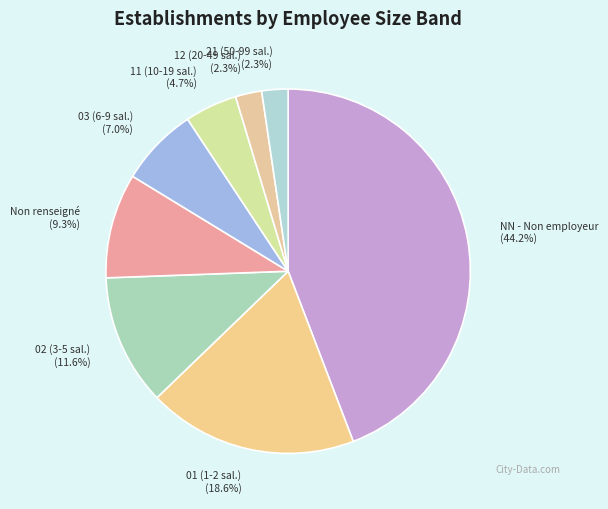

Is there a majority slice in this chart?

No